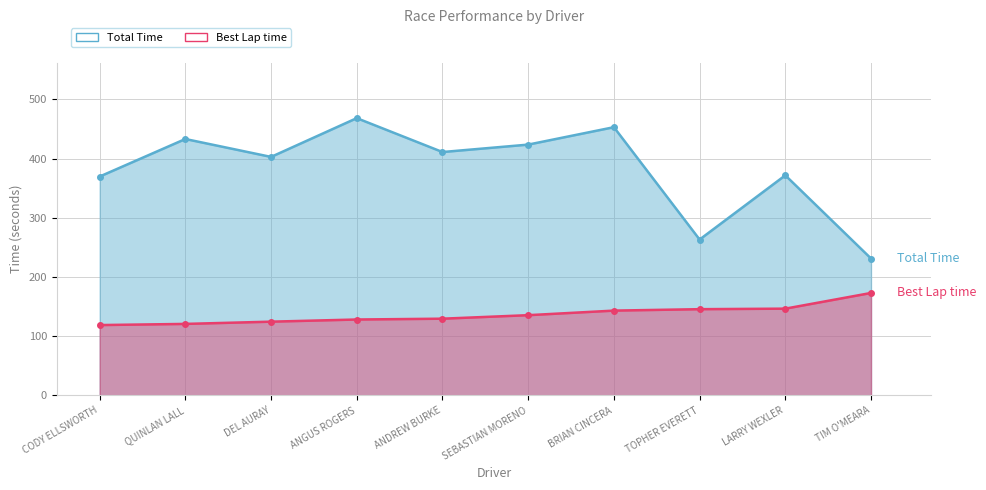

True or false: Best Lap time and Total Time intersect in this chart.

False